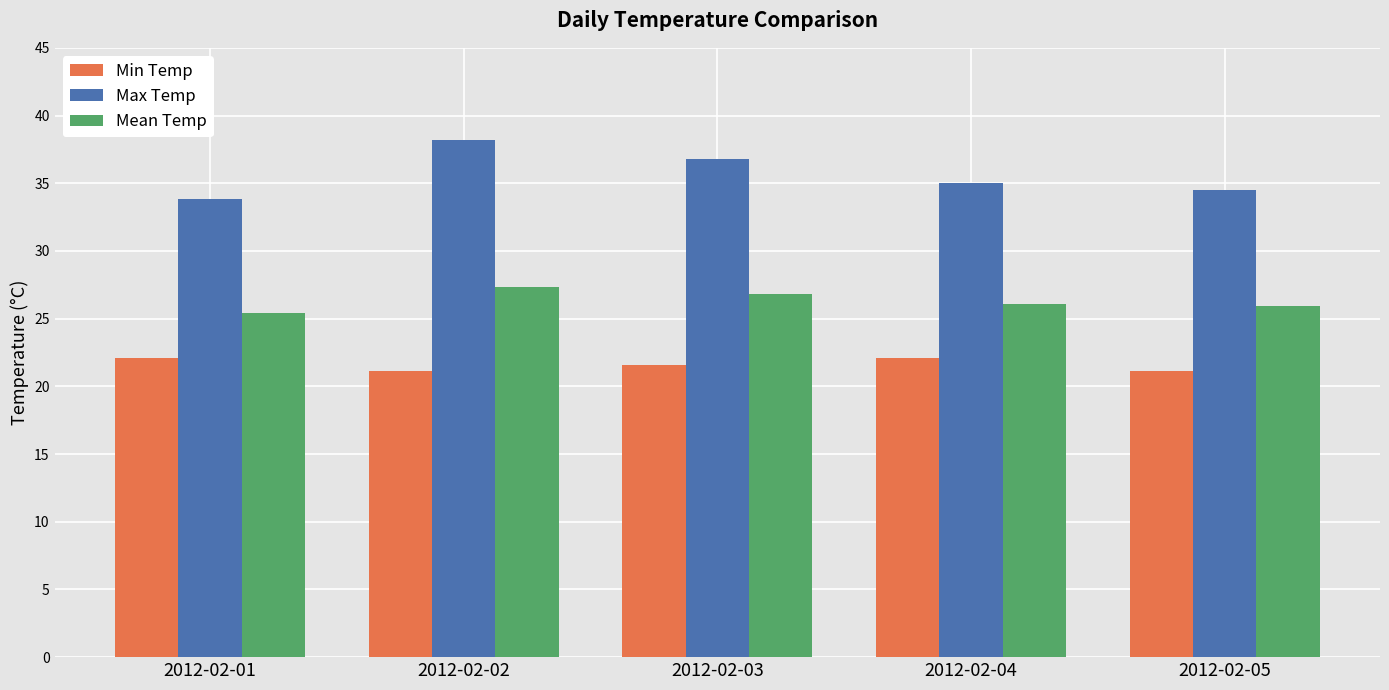

How many groups of bars are there?

5